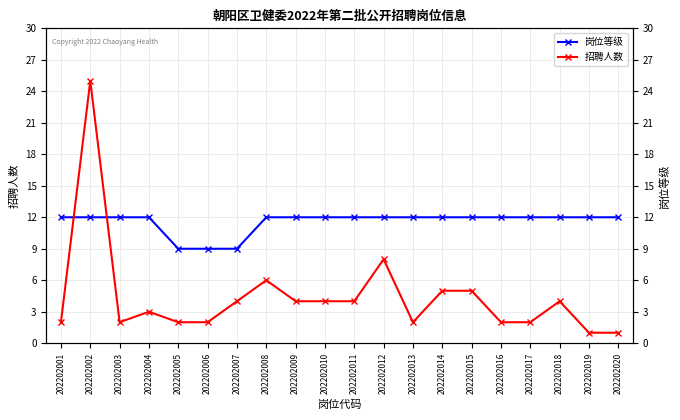

Is it true that 岗位等级 equals 12 at 202202016?

True